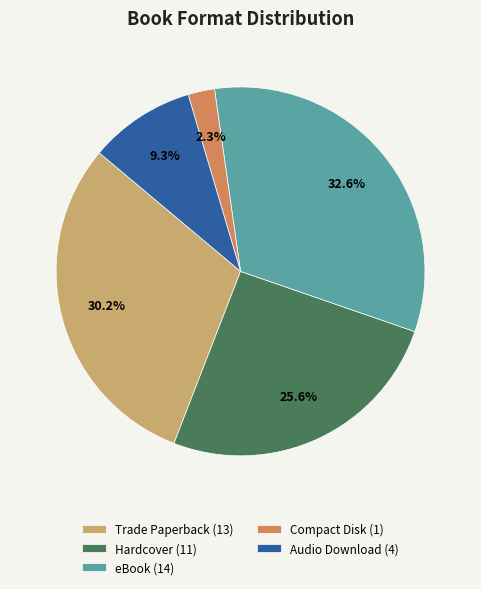

Is it true that Hardcover is 31% of the pie?

False